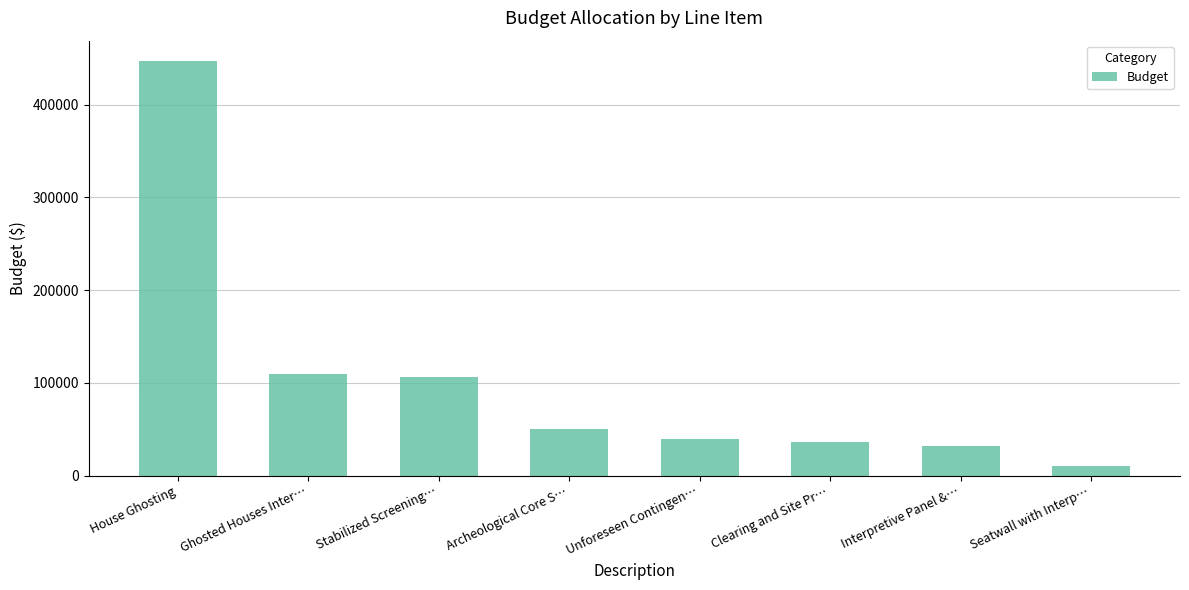

Where does the data first go above 50000?

House Ghosting